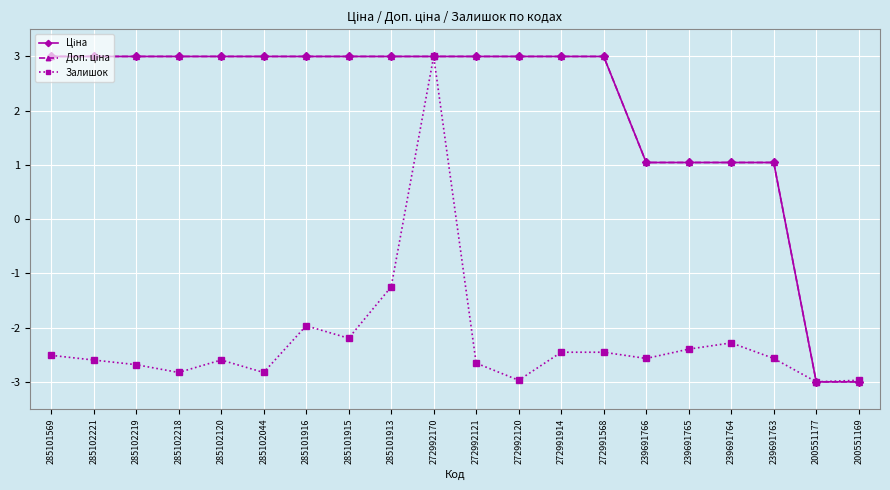

What is the value of the Залишок point at the 17th from the left?

-2.3